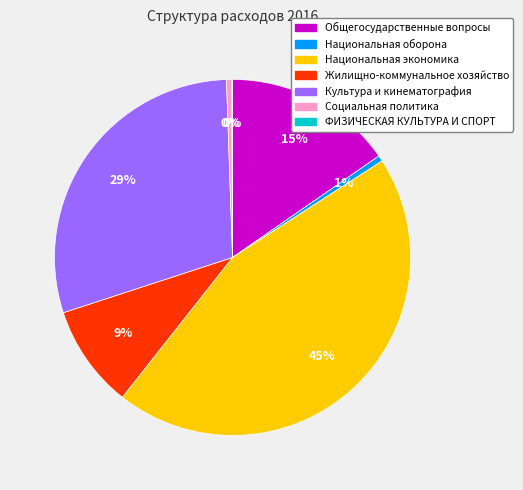

Which category has the biggest portion of the pie?

Национальная экономика